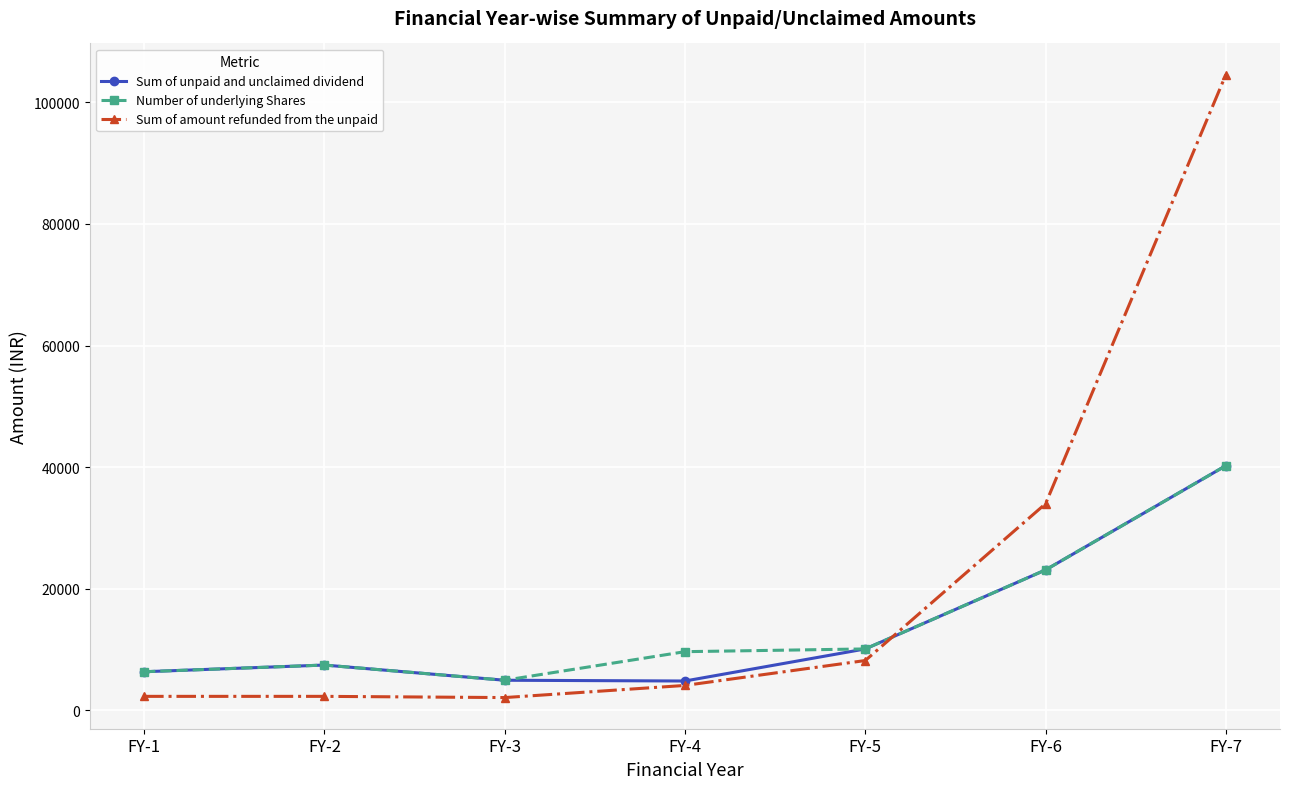

Which series has the largest range (max minus min)?

Sum of amount refunded from the unpaid